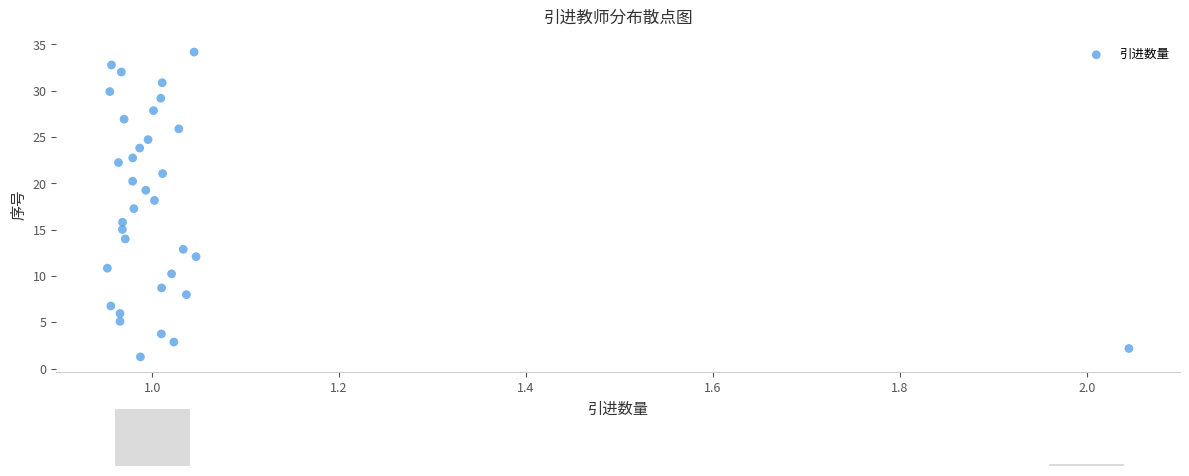

What is the range of X values (max minus min)?

1.1